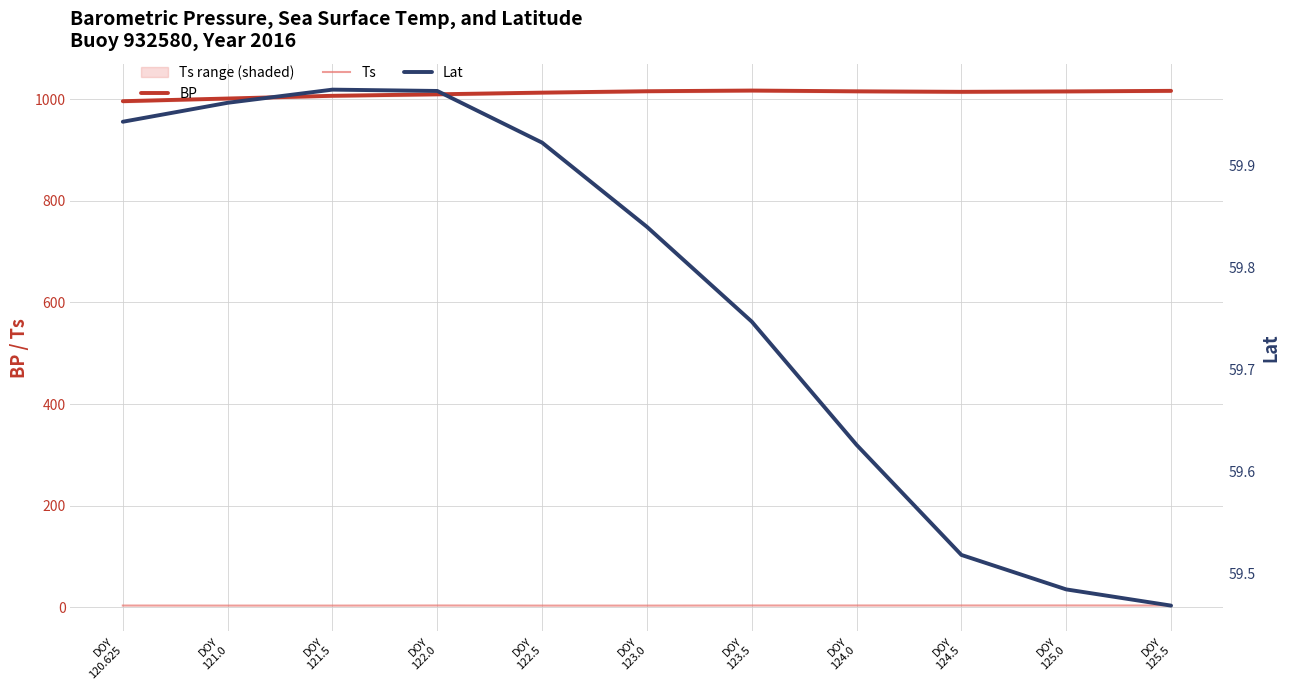

How many data points in BP are less than 1014?

5